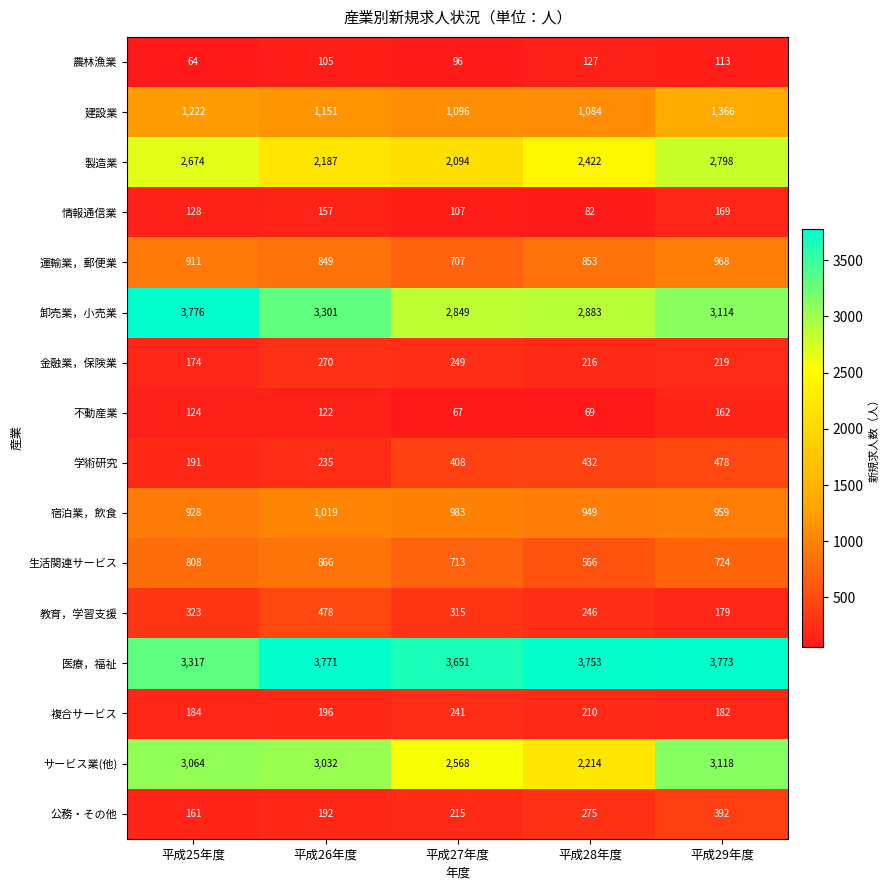

Count the number of data series in this chart.

16